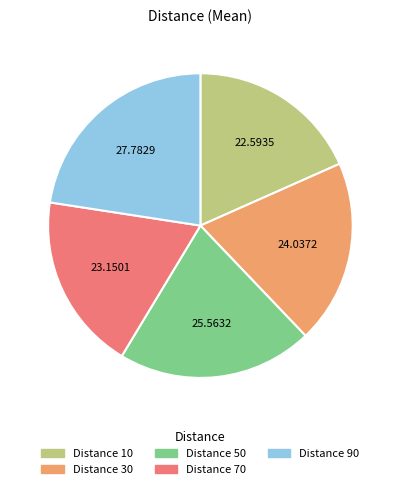

How many segments does this pie chart have?

5